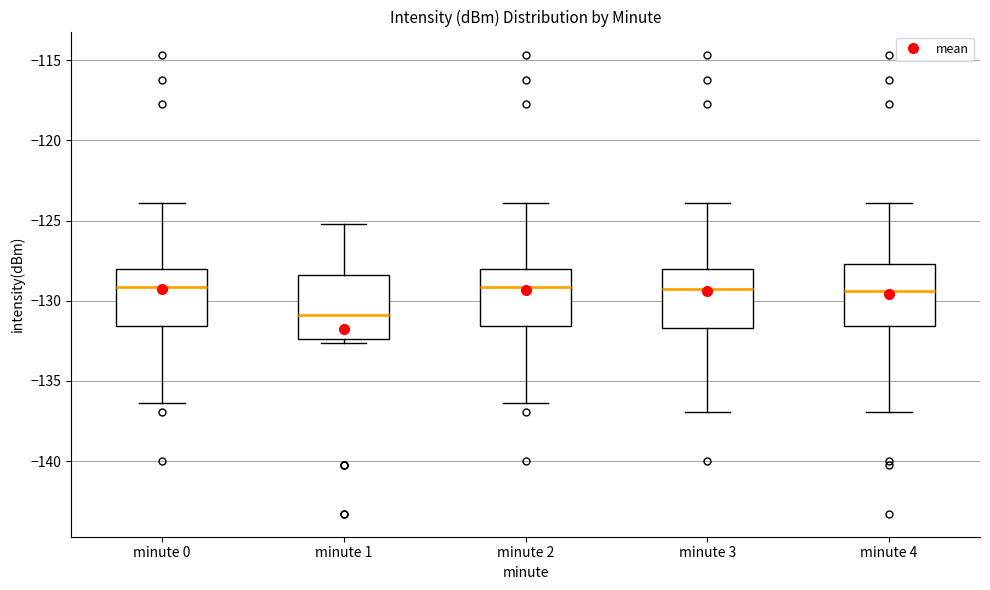

Where does the median line of the box for minute 2 sit on the y-axis? The values are not printed on the chart, so give them approximately, as read against the axis.

-129.0